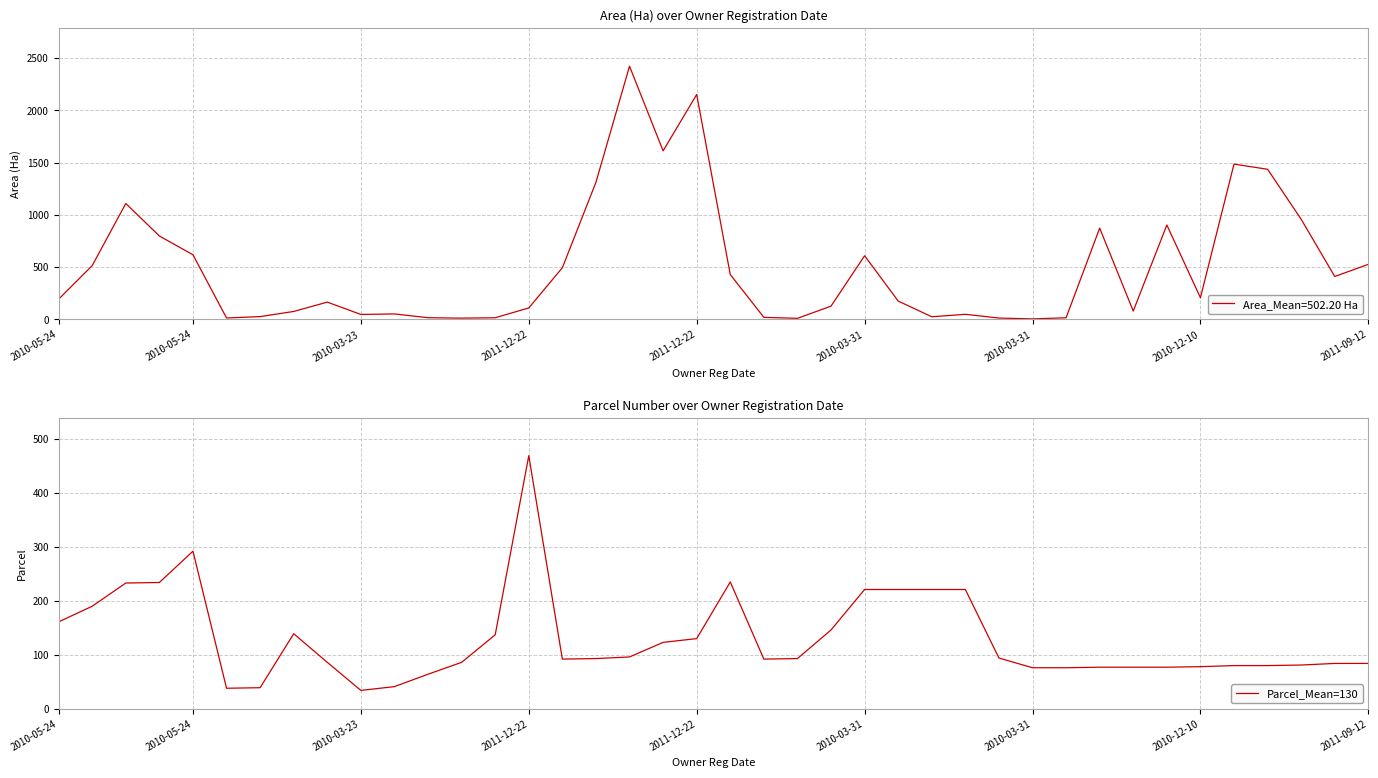

Does the chart display data point markers on the line(s)?

No